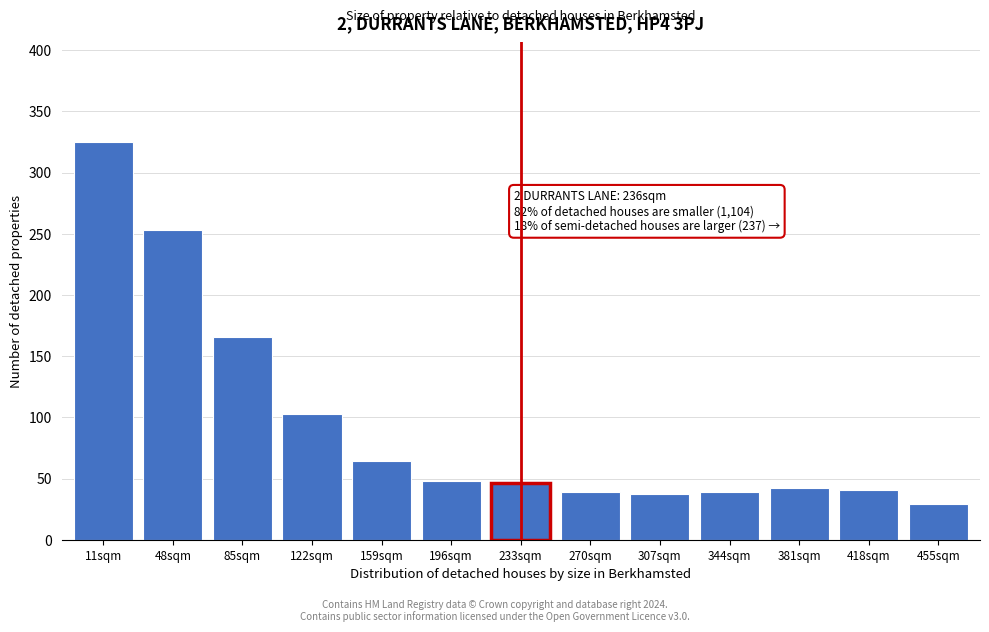

What is the ratio of the value at 122sqm to the value at 418sqm?

2.5